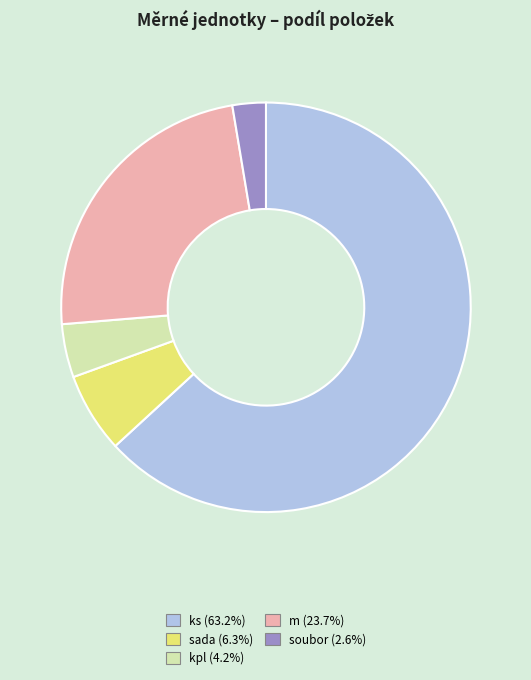

What is the ratio of the value at kpl (4.2%) to the value at soubor (2.6%)?

1.6